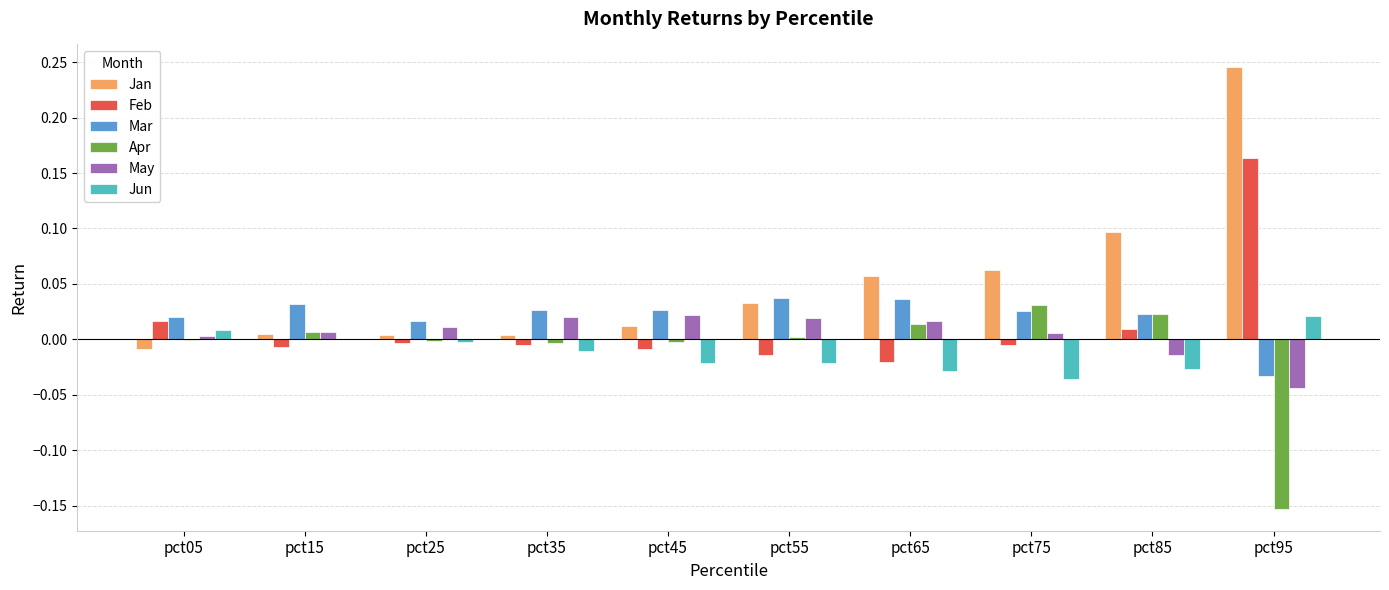

The value of Jun at pct05 is 0.0. True or false?

True